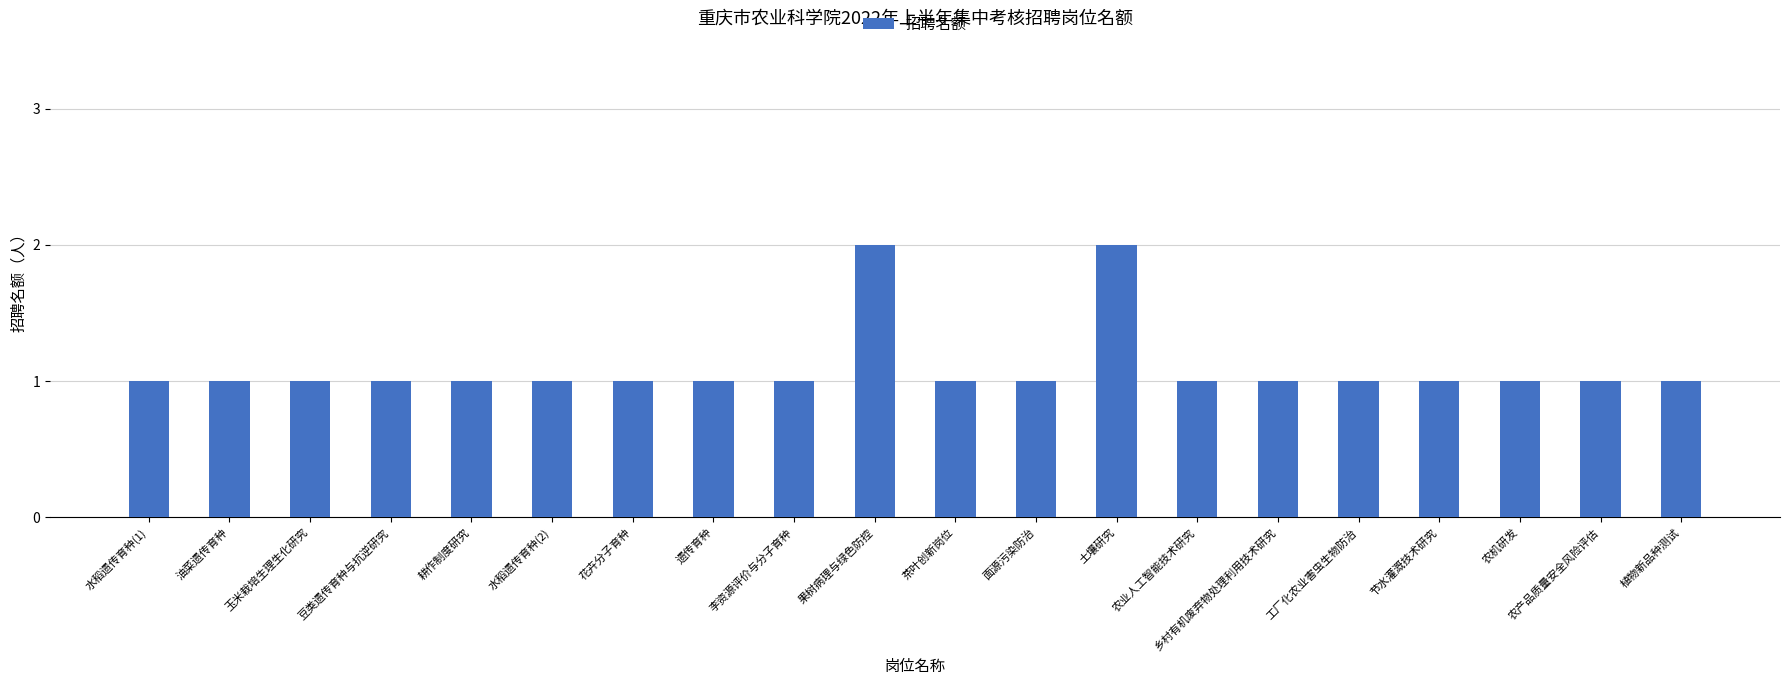

What position from the right is 工厂化农业害虫生物防治?

5